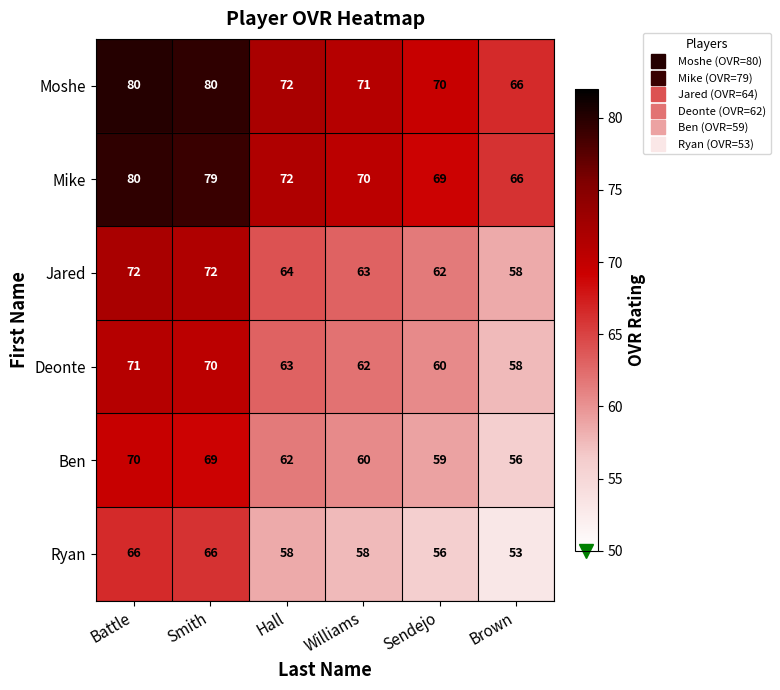

What is the difference between the highest and lowest values at Sendejo?

14